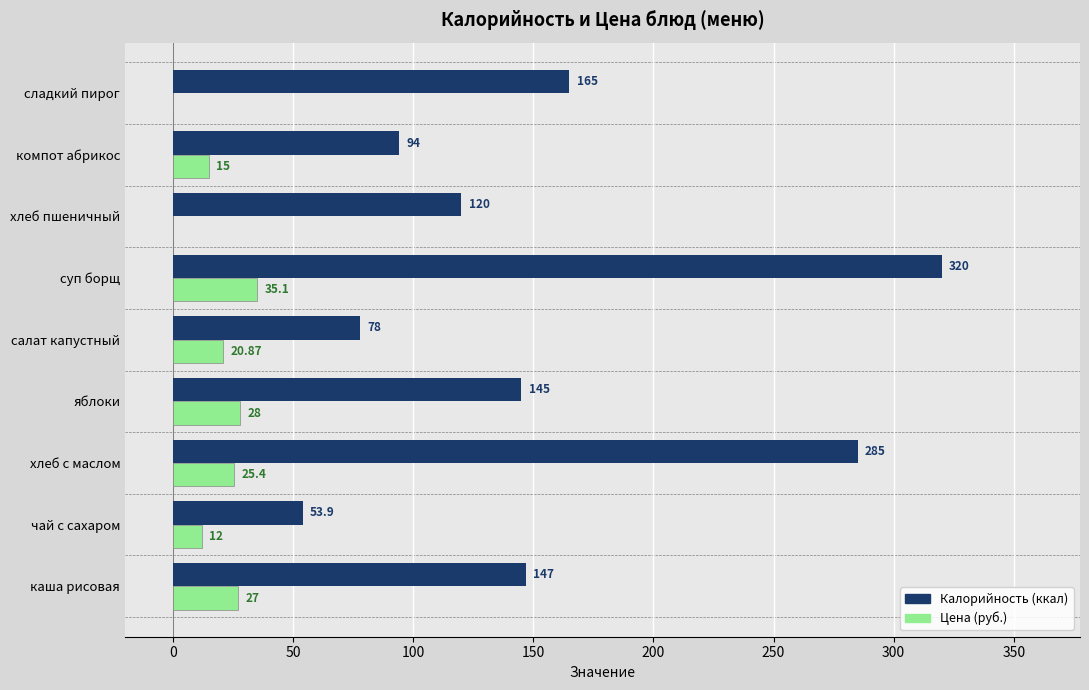

Which category has the highest value across all series?

суп борщ